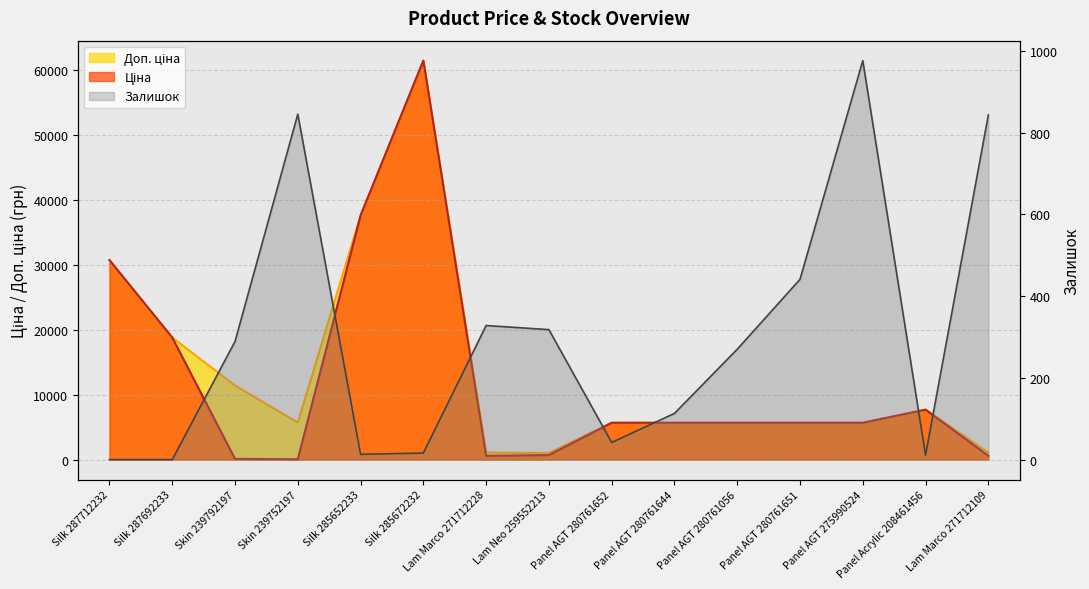

What is the label of the 6th point from the right?

Panel AGT 280761644